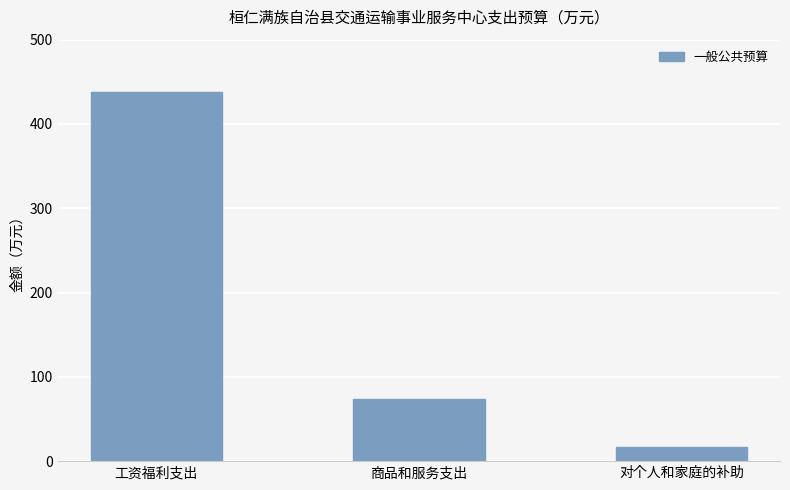

Reading left to right, what are all the values shown in this chart?

437.6	74.0	17.3